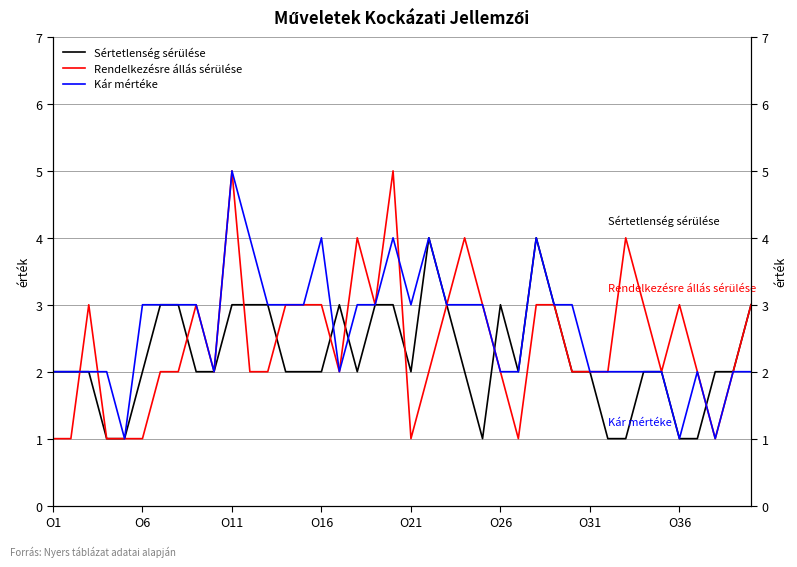

The value of Kár mértéke at O36 is 1. True or false?

False